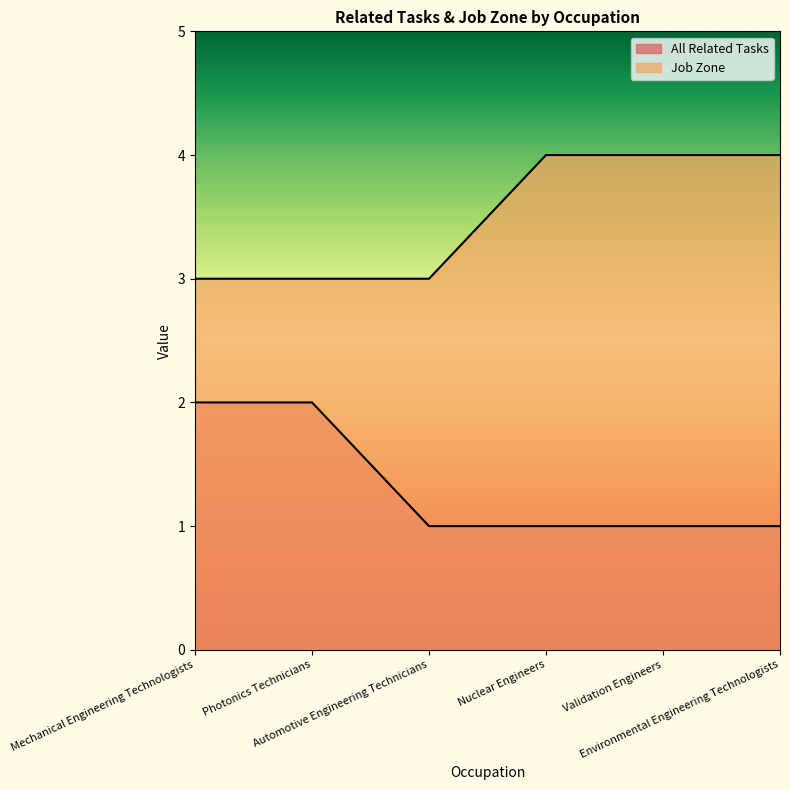

What is the sum of all Job Zone values?

21